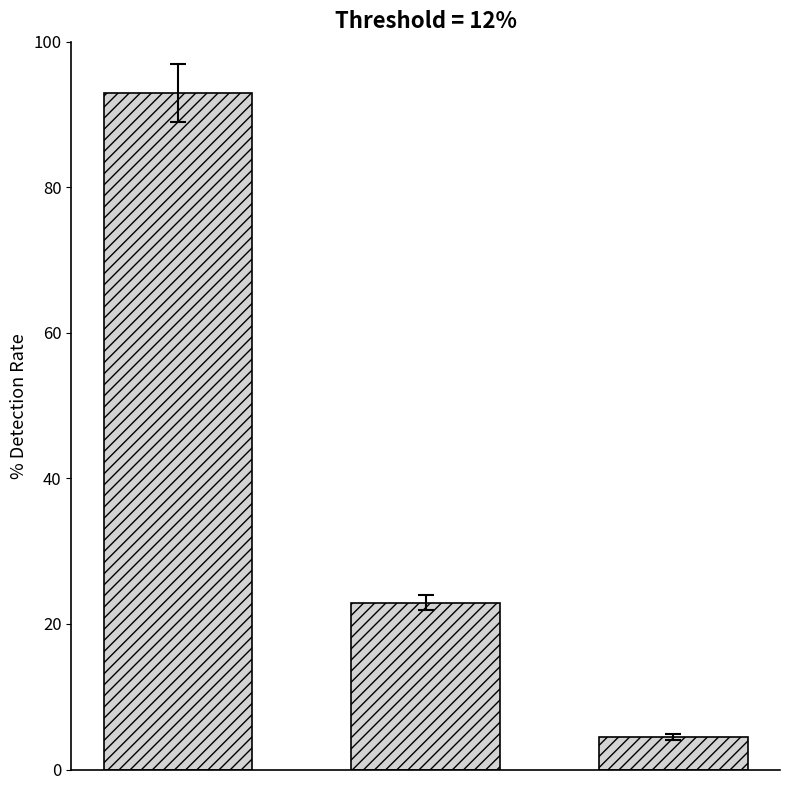

What is the average value?

40.1